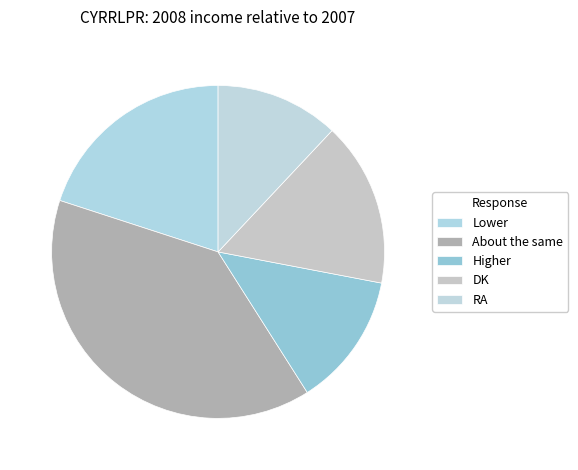

Count the number of slices in the pie.

5